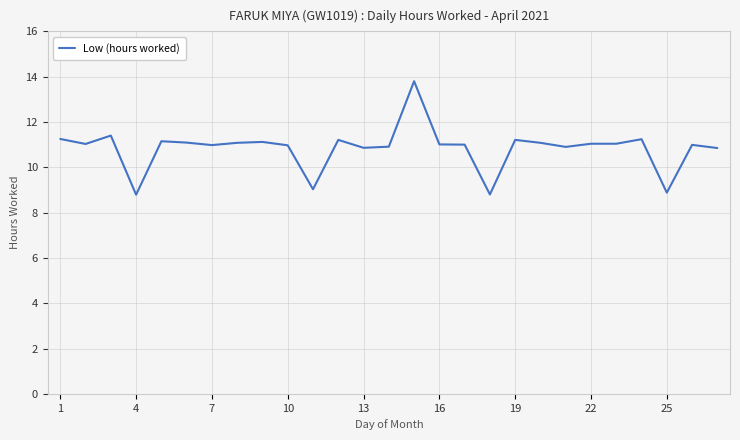

What is the average value?

10.8